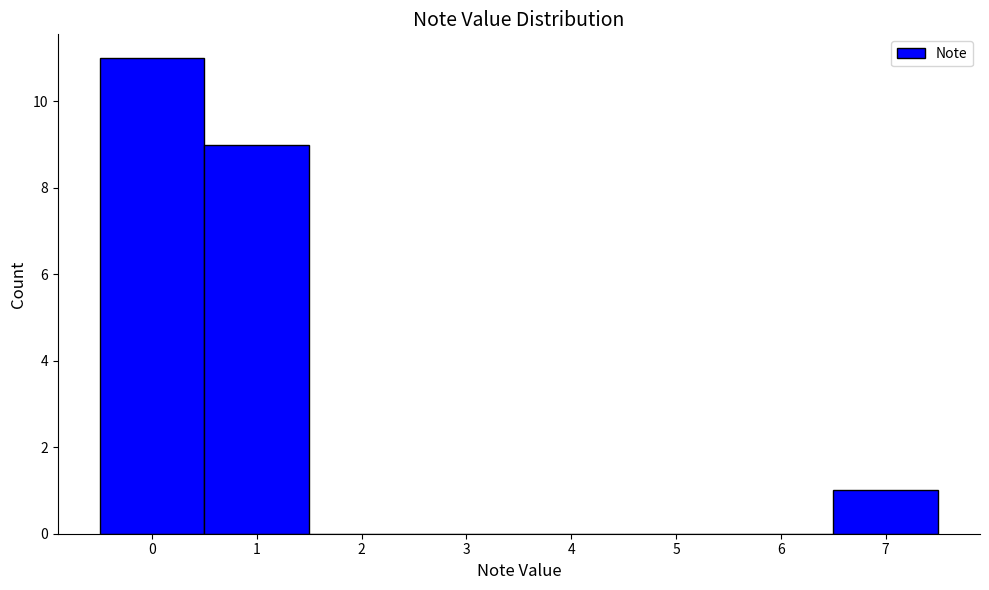

Reading left to right, transcribe this chart: for each bar, give the range it covers on the x-axis and its height. The values are not printed on the chart, so give them approximately, as read against the axis.

-0.5 to 0.5: 11
0.5 to 1.5: 9
1.5 to 2.5: 0
2.5 to 3.5: 0
3.5 to 4.5: 0
4.5 to 5.5: 0
5.5 to 6.5: 0
6.5 to 7.5: 1